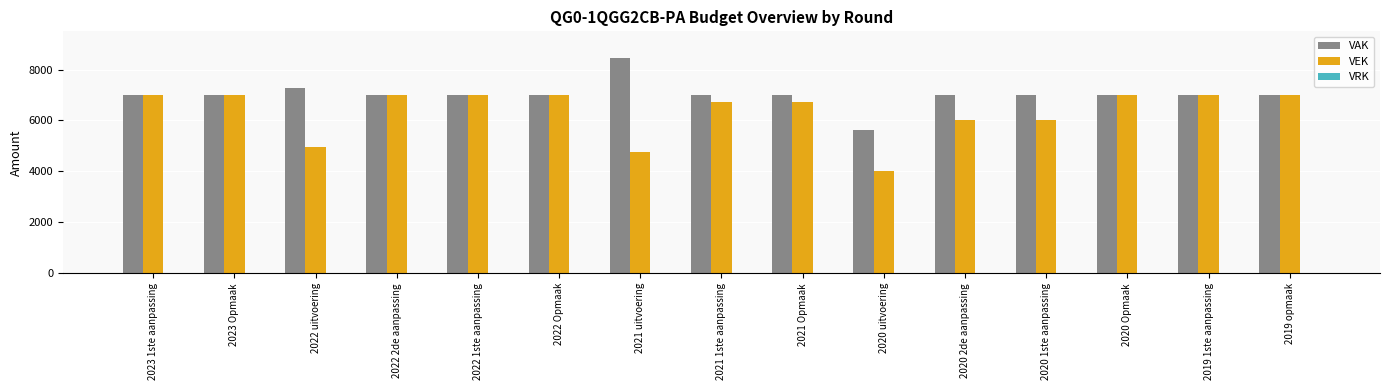

What is the maximum value for VEK?

7000